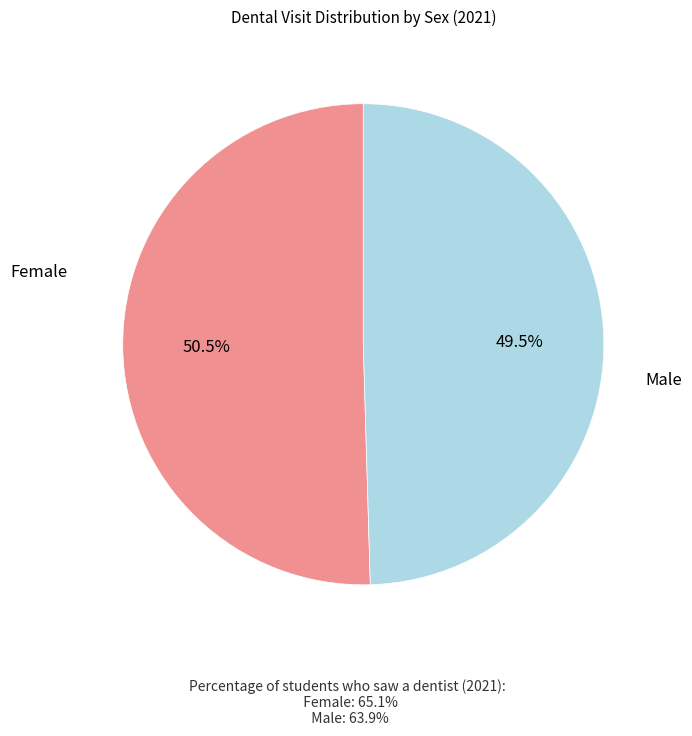

To the nearest percent, what is the combined percentage of Female and Male?

100%